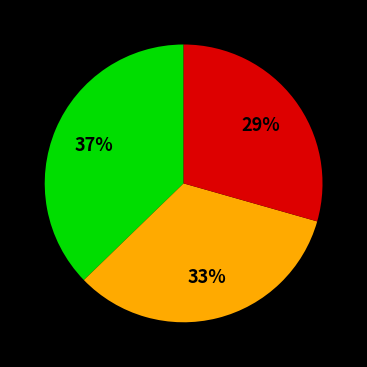

Is there a majority slice in this chart?

No